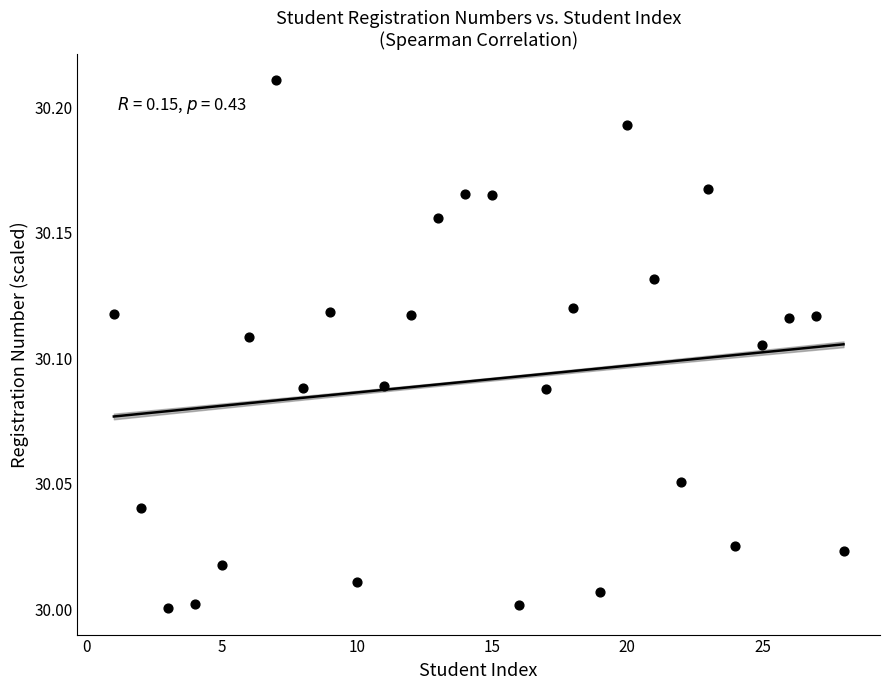

What is the range of X values (max minus min)?

27.0